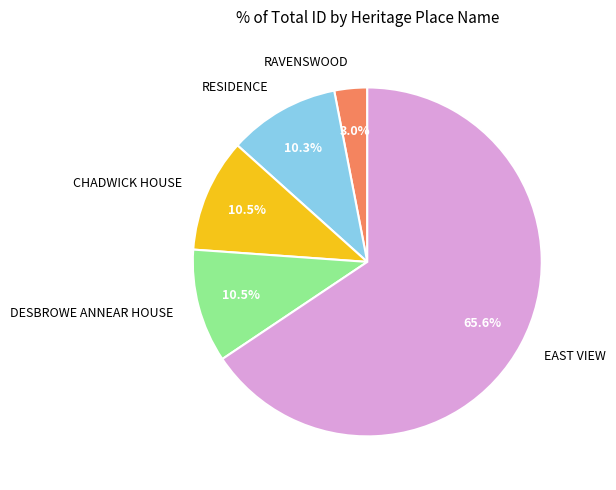

To the nearest percent, what portion does RAVENSWOOD represent?

3%